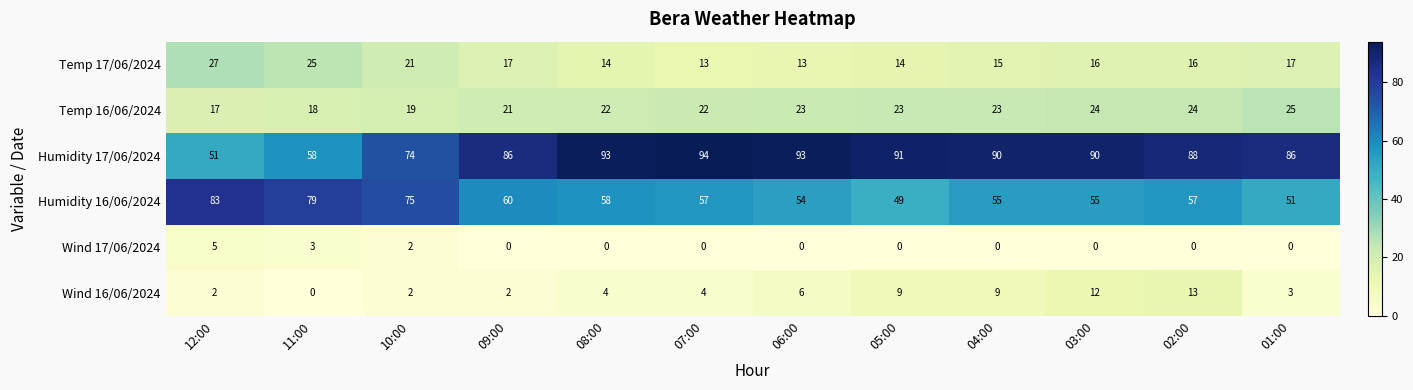

Count the number of categories in the chart.

12